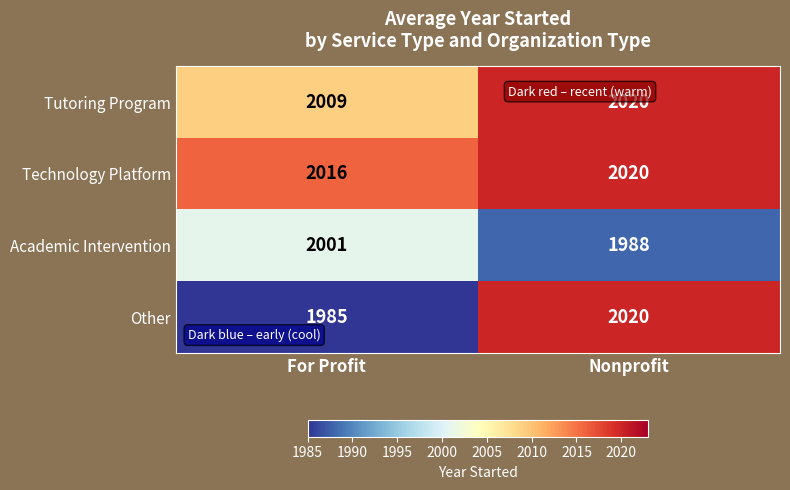

How many data points does each series have?

2